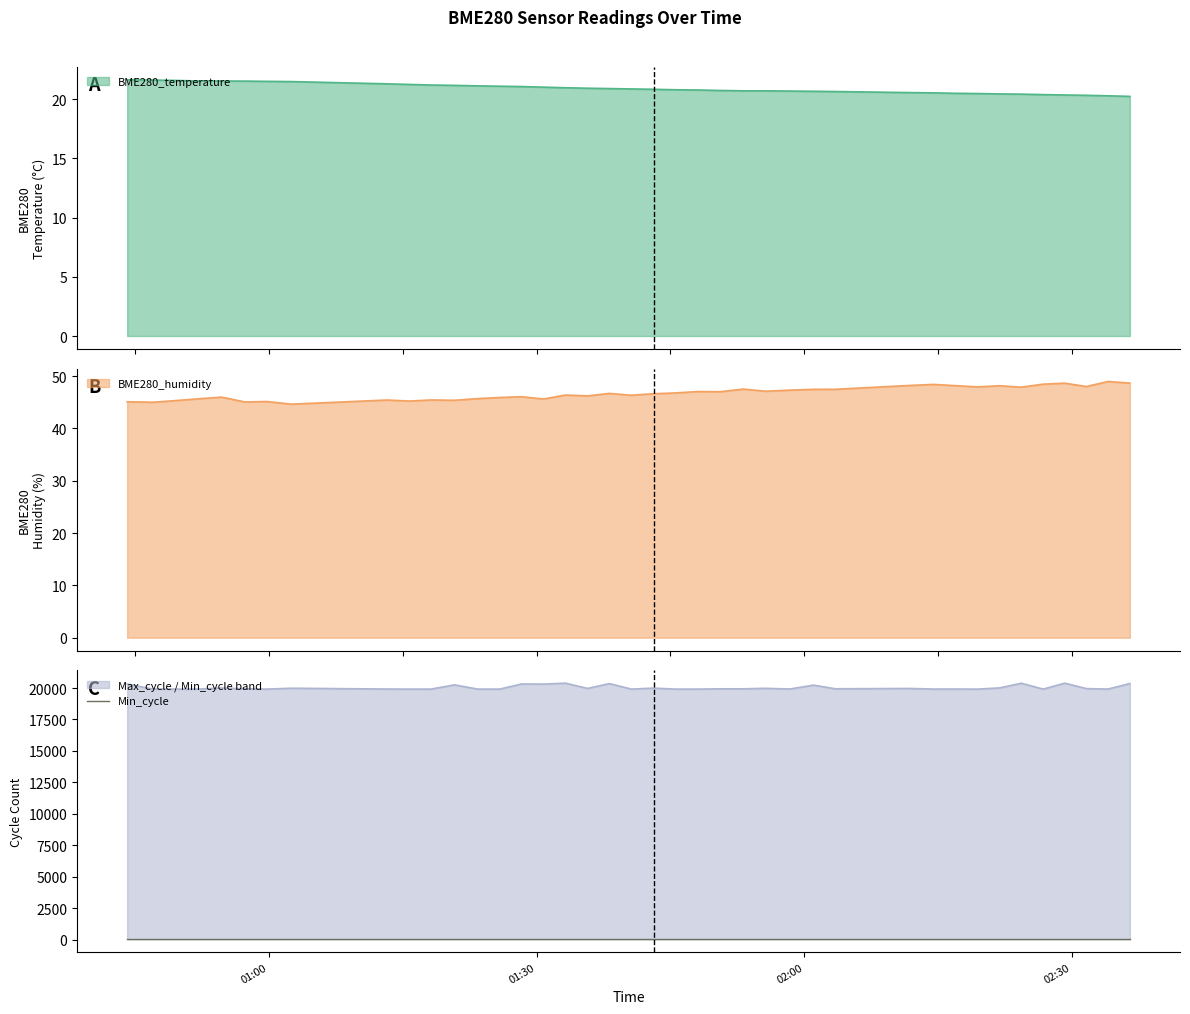

What is the lowest value of the BME280_temperature series?

20.2